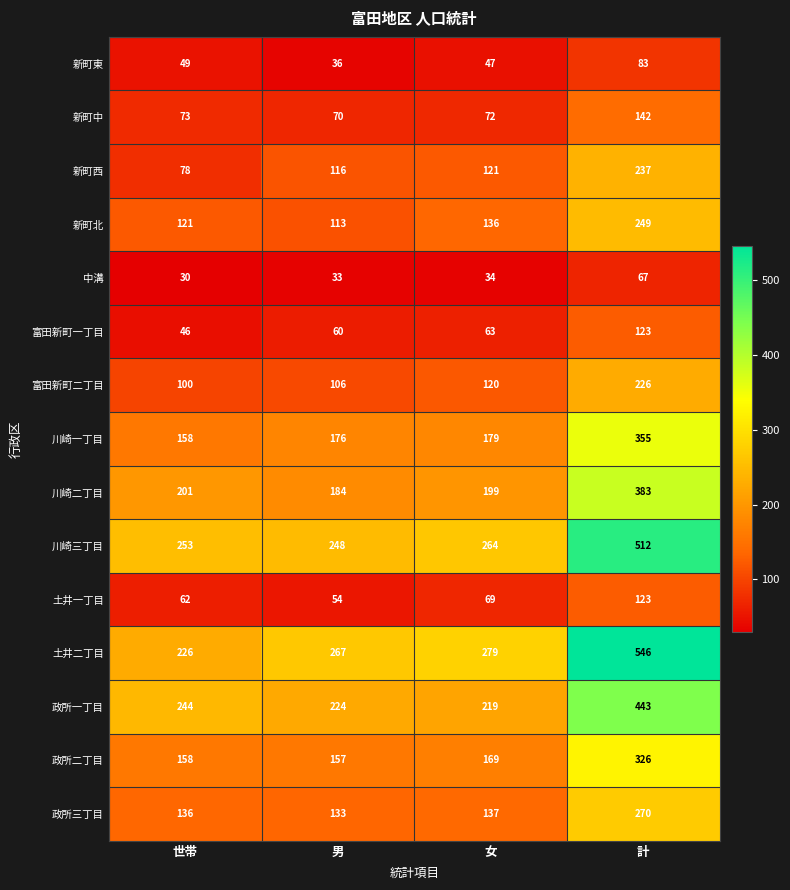

Between 世帯 and 男, which series saw the biggest shift?

土井二丁目